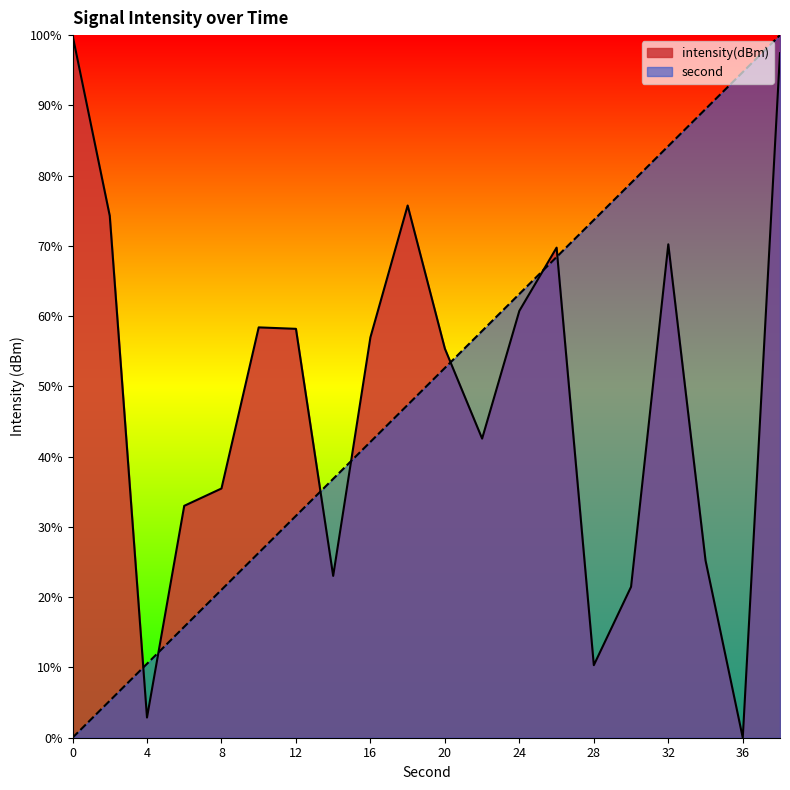

At 34, list the series in order from smallest to largest.

intensity(dBm), second